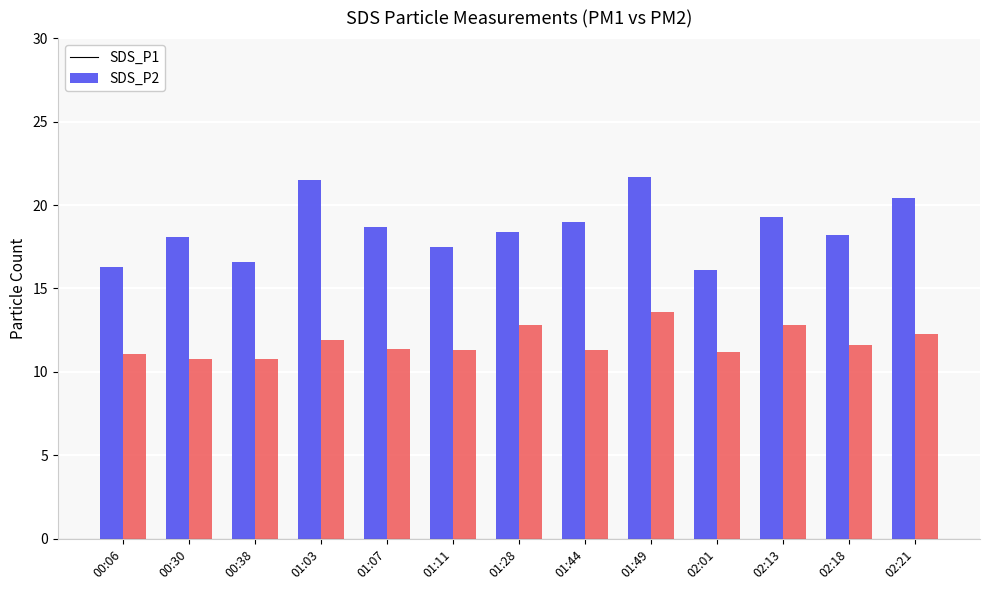

How many groups of bars are there?

13